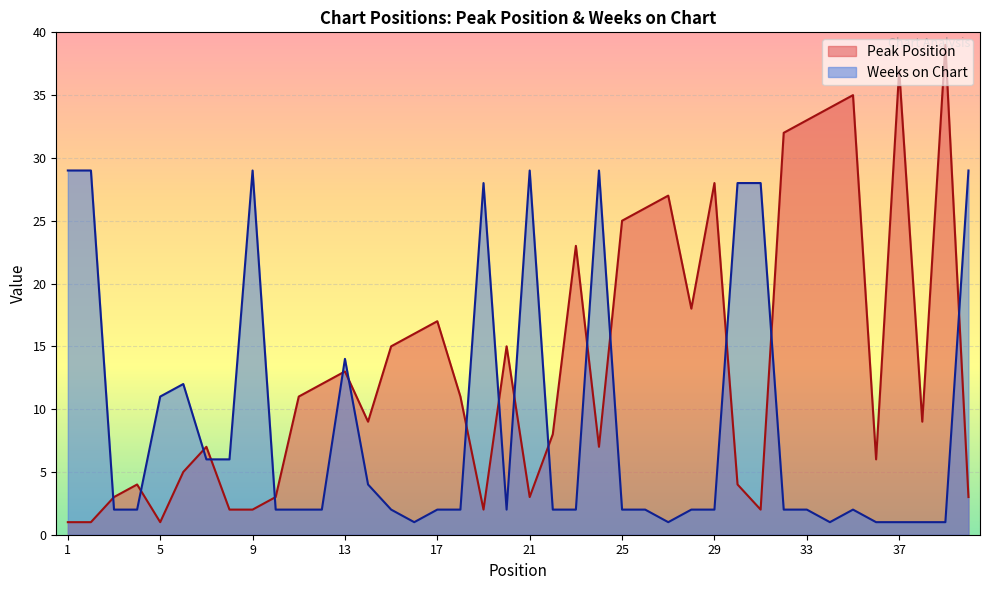

What are all the series names shown in the legend?

Peak Position, Weeks on Chart